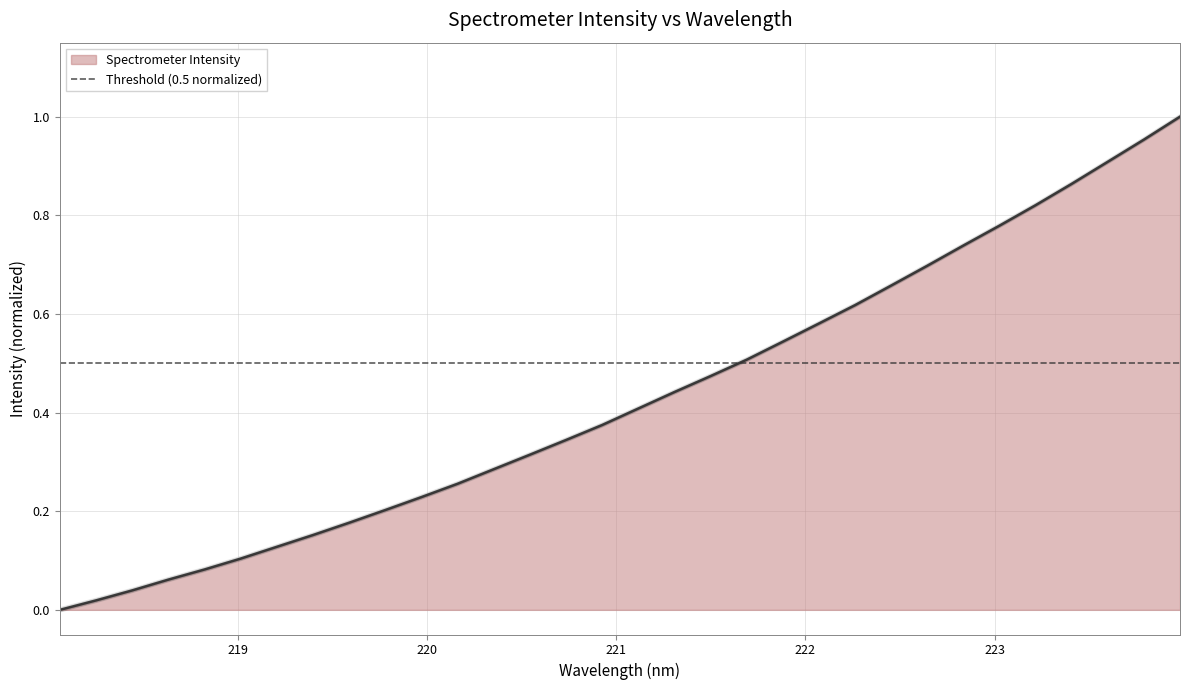

Count the number of categories in the chart.

32